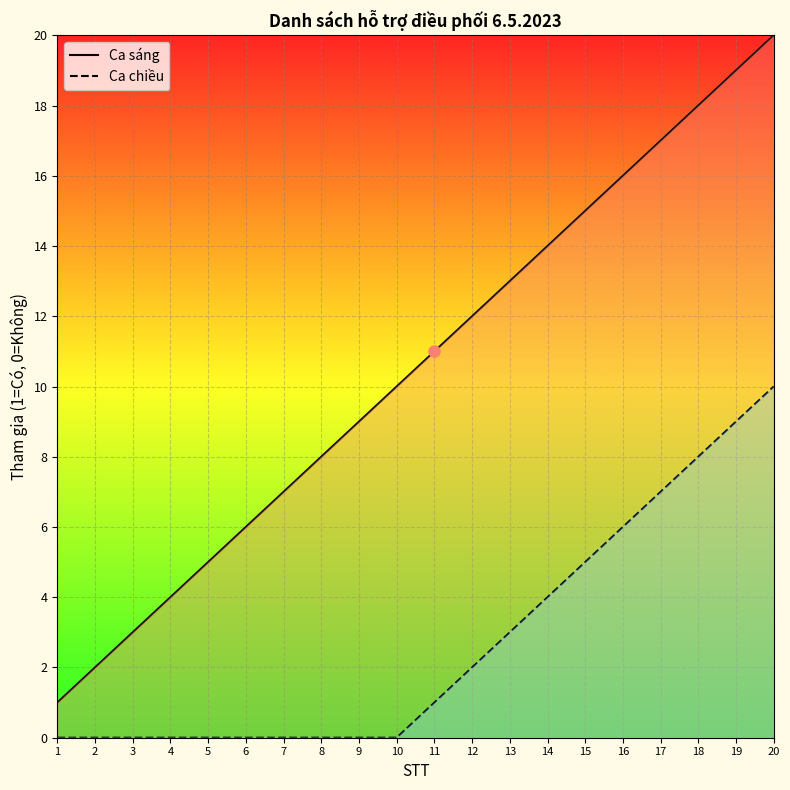

At which label is Ca chiều closest to 5?

15